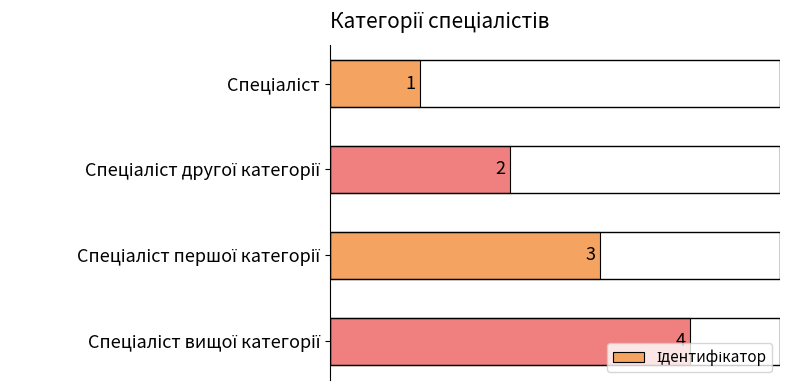

What is the sum of all values?

10